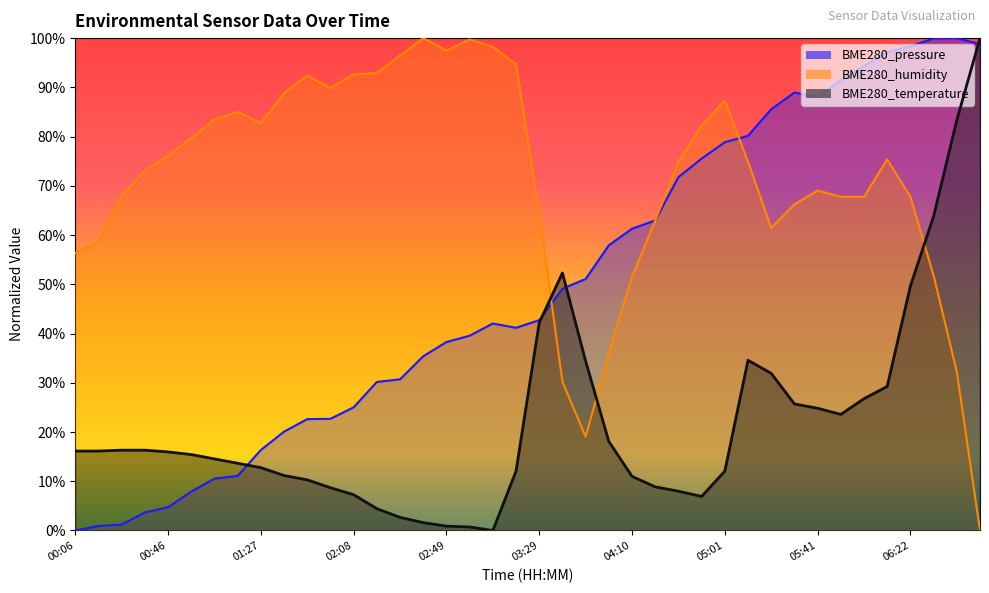

Which series has the widest spread of values?

BME280_pressure